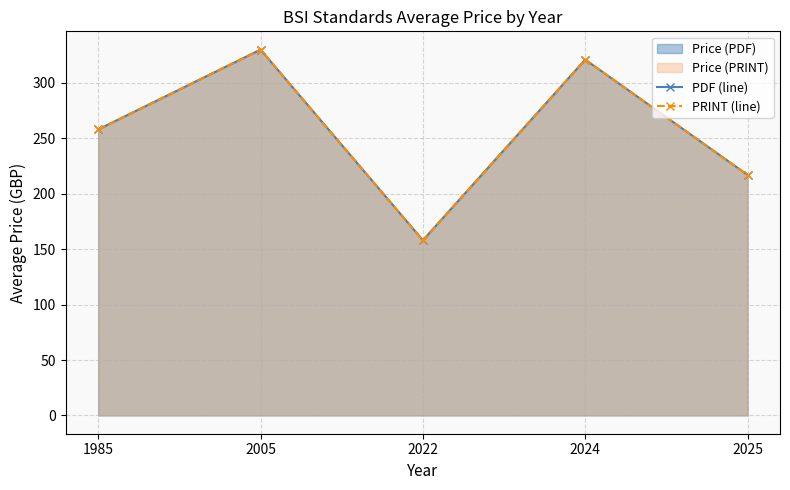

Which series changed the most between 2022 and 2024?

PDF (line)